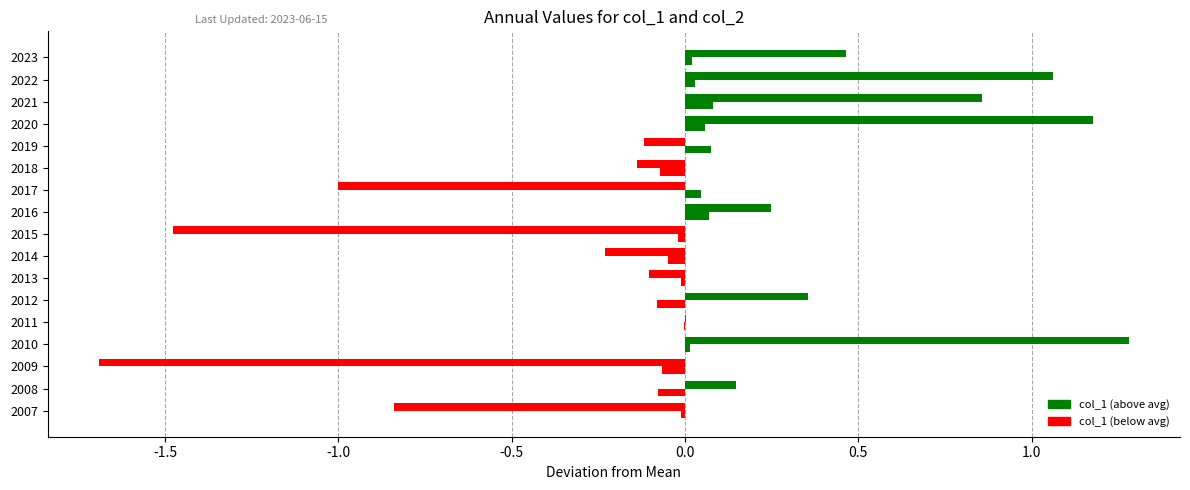

How many distinct data groups are displayed?

2